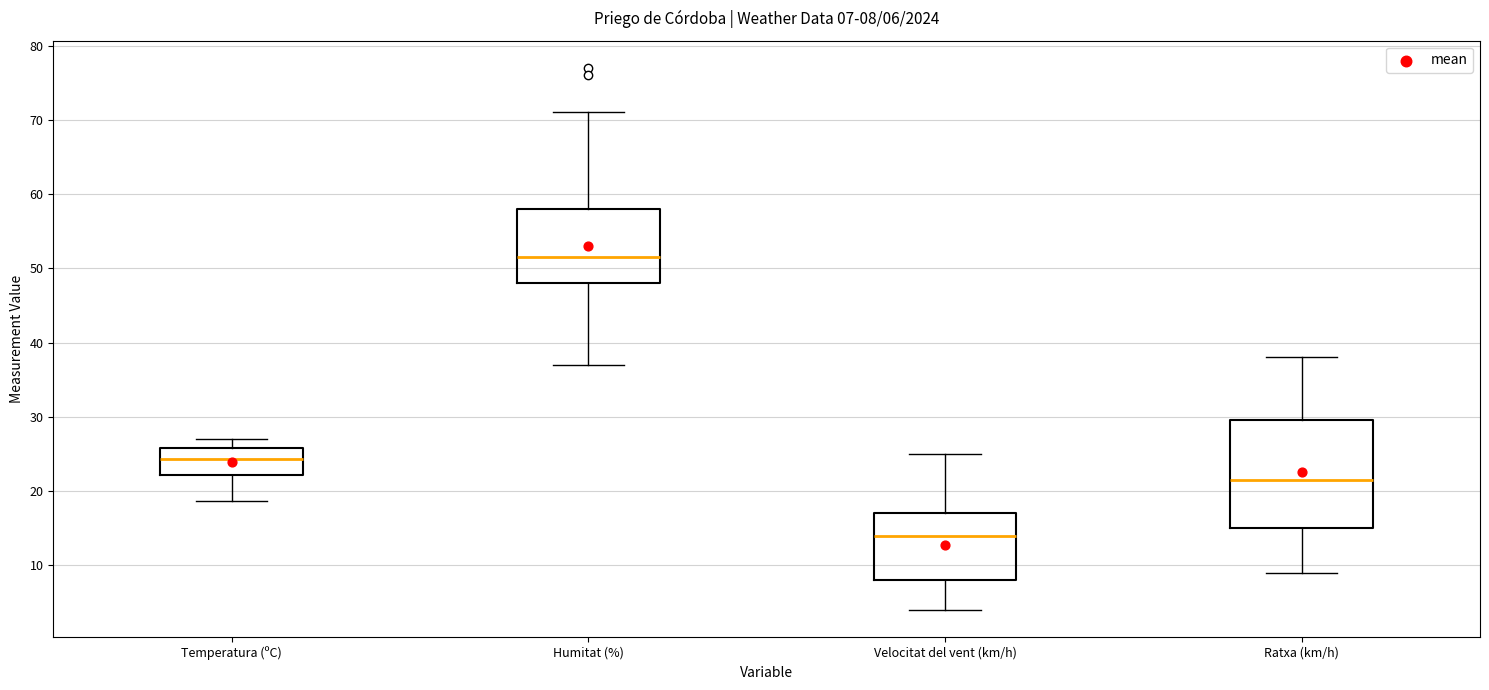

Which box has the lowest median line?

Velocitat del vent (km/h)